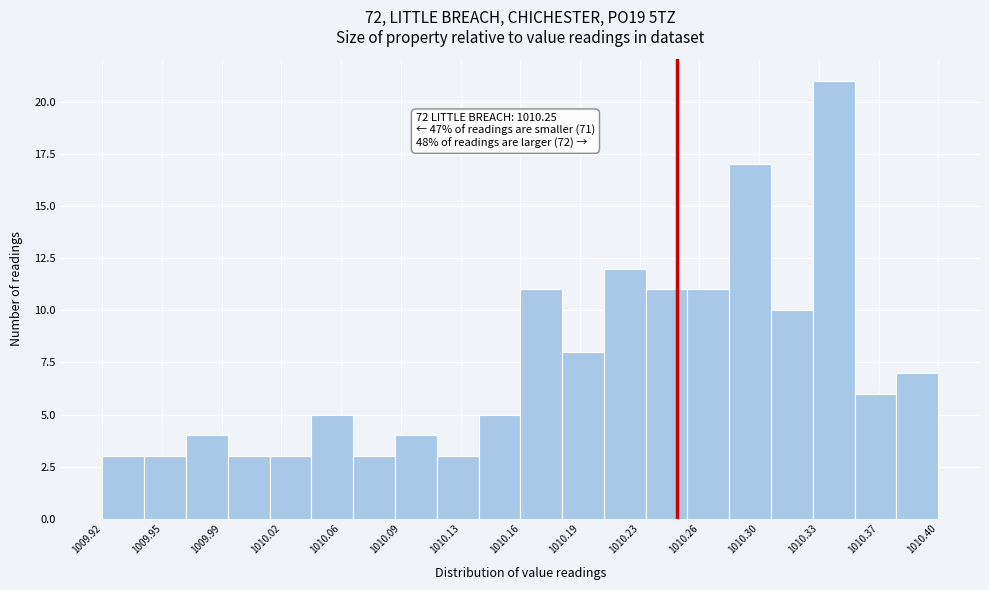

Over which range of the x-axis is the bar tallest?

1010.328 to 1010.352